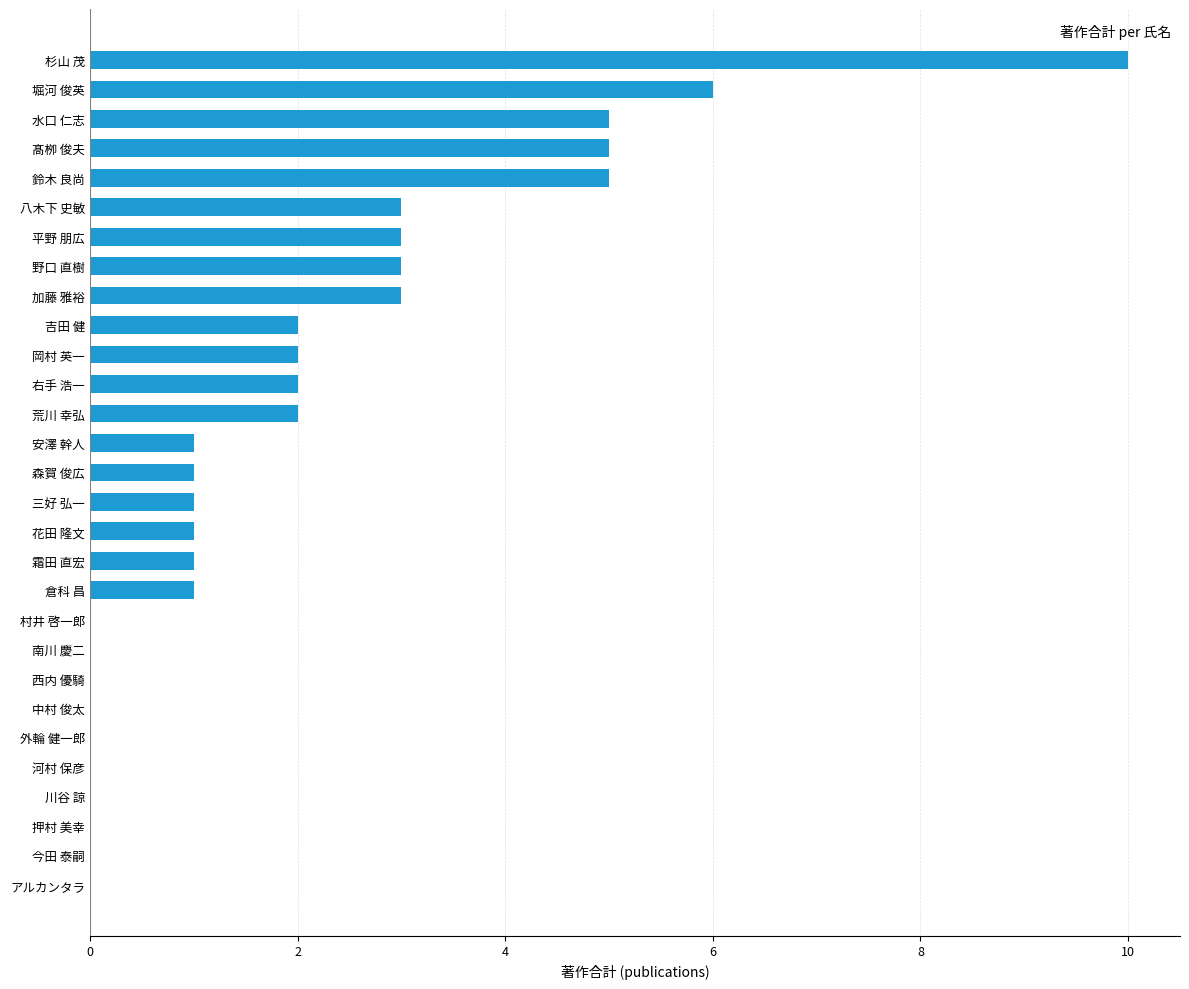

Reading bottom to top, extract all data points from this chart.

アルカンタラ=0	今田 泰嗣=0	押村 美幸=0	川谷 諒=0	河村 保彦=0	外輪 健一郎=0	中村 俊太=0	西内 優騎=0	南川 慶二=0	村井 啓一郎=0	倉科 昌=1	霜田 直宏=1	花田 隆文=1	三好 弘一=1	森賀 俊広=1	安澤 幹人=1	荒川 幸弘=2	右手 浩一=2	岡村 英一=2	吉田 健=2	加藤 雅裕=3	野口 直樹=3	平野 朋広=3	八木下 史敏=3	鈴木 良尚=5	髙栁 俊夫=5	水口 仁志=5	堀河 俊英=6	杉山 茂=10